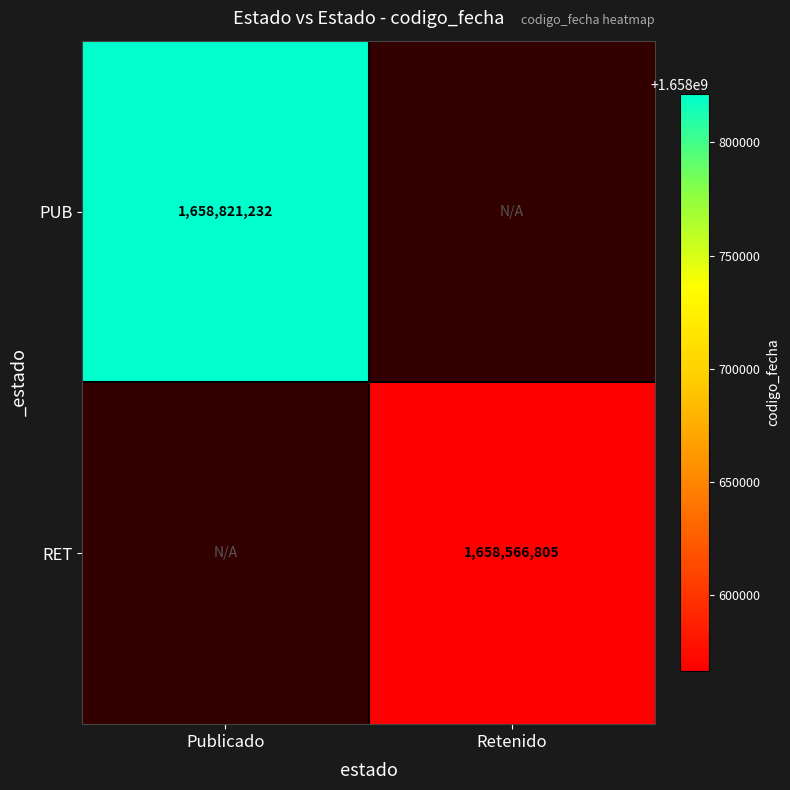

True or false: RET has a value of 414821665 at Retenido.

False